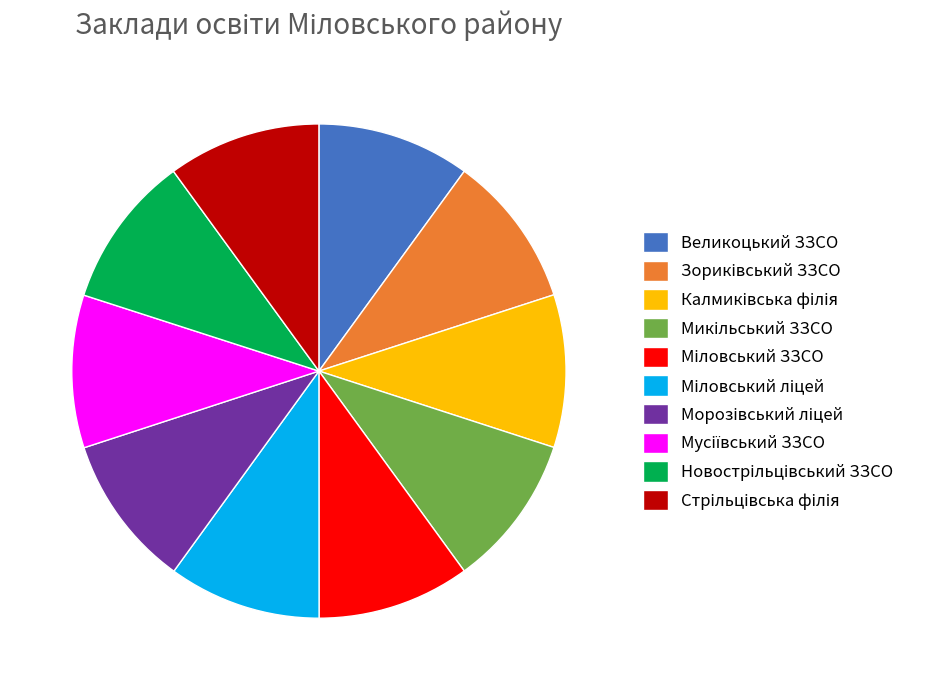

Count the number of slices in the pie.

10